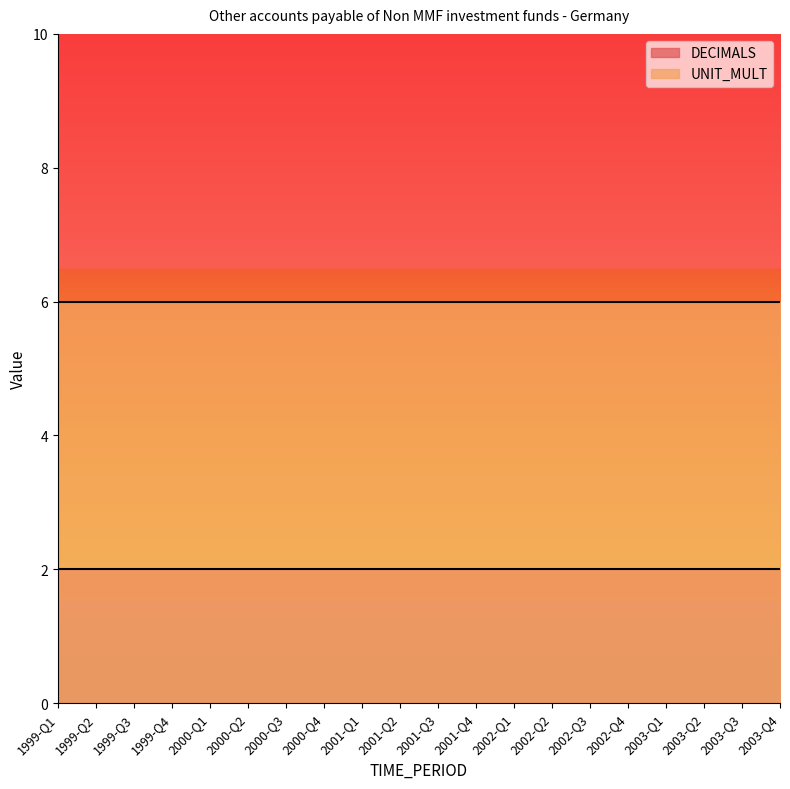

At which label does UNIT_MULT reach its peak?

1999-Q1